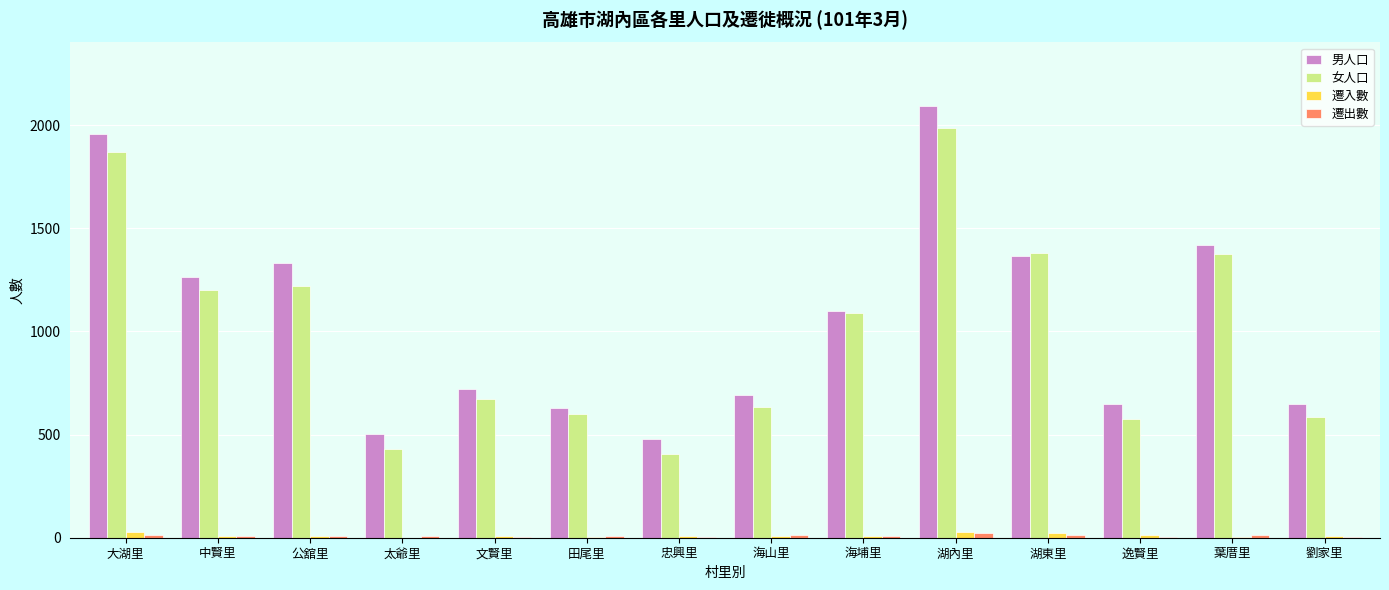

What value does the 男人口 series have at 田尾里?

629